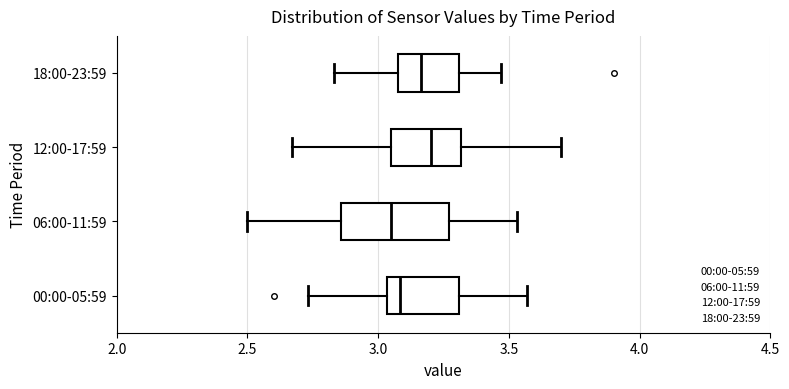

Comparing the boxes themselves (not the whiskers), which one is the widest?

06:00-11:59